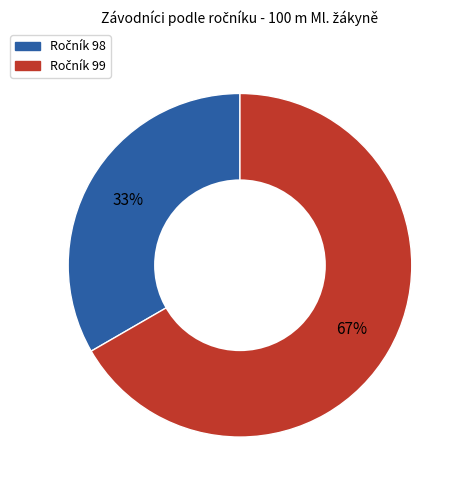

To the nearest percent, what is the average slice percentage?

50%